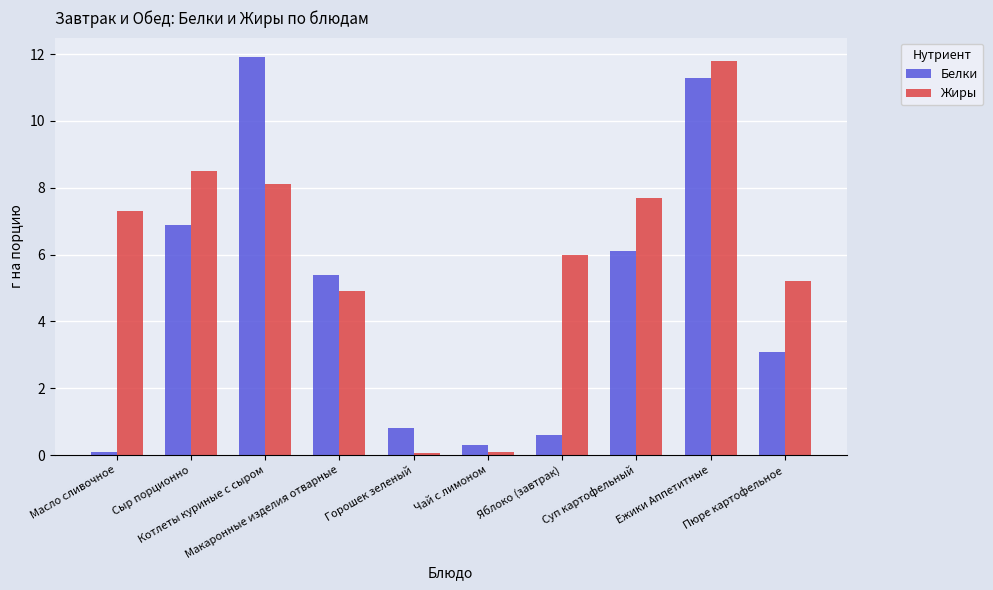

Rank the series by their average value, from highest to lowest.

Жиры, Белки